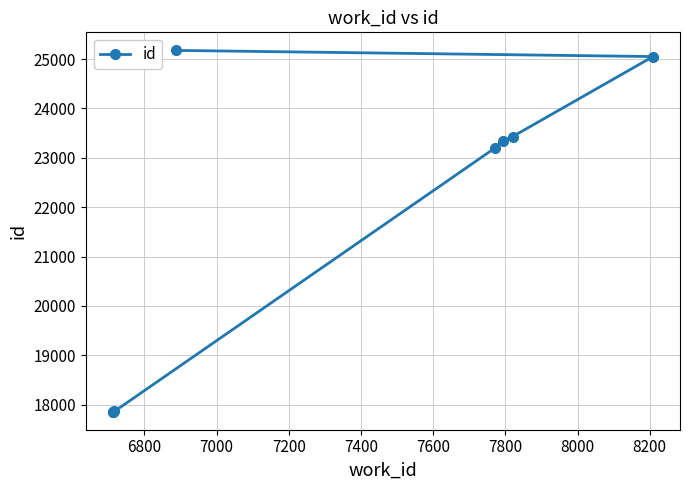

What is the maximum value shown in the chart?

25175